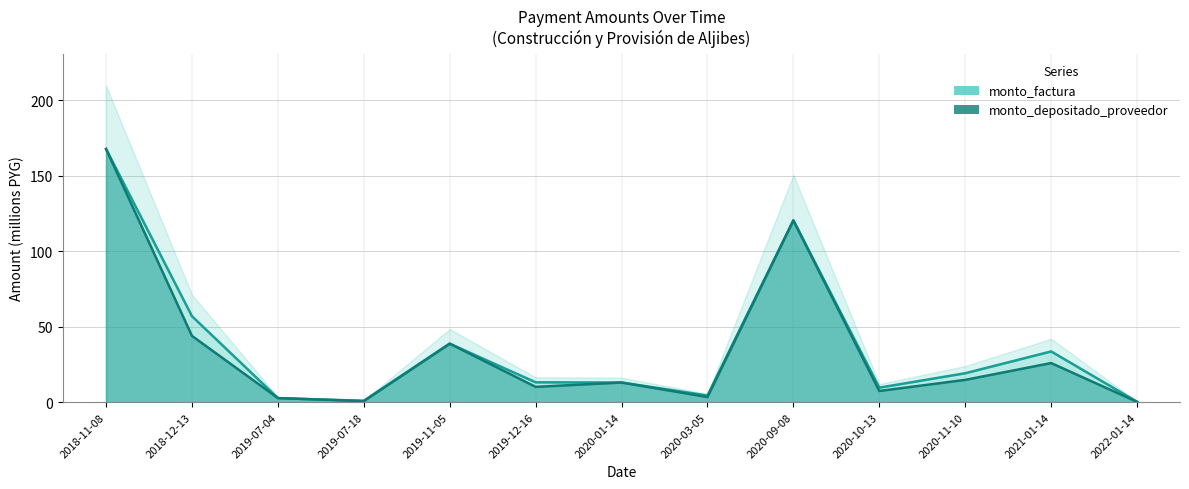

True or false: monto_factura has a value of 120.3 at 2020-09-08.

True